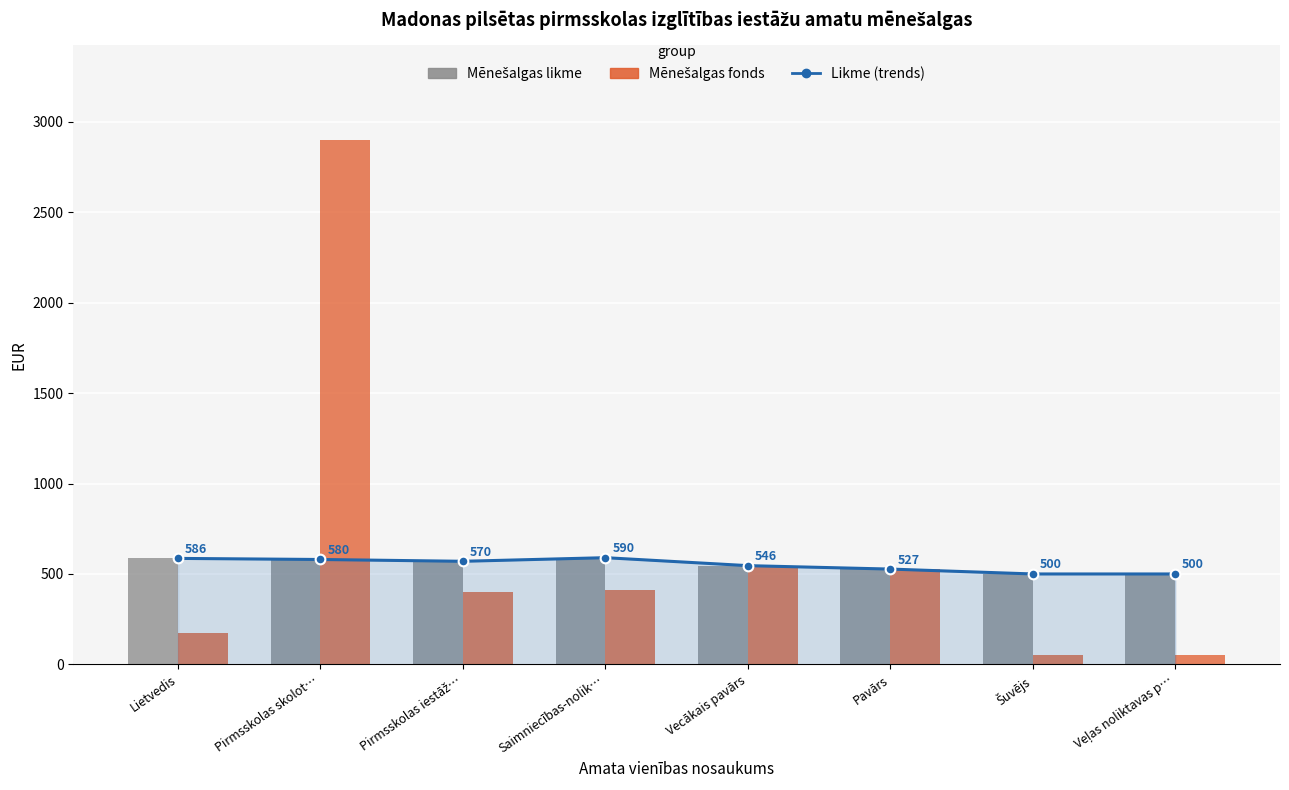

How many distinct data groups are displayed?

3